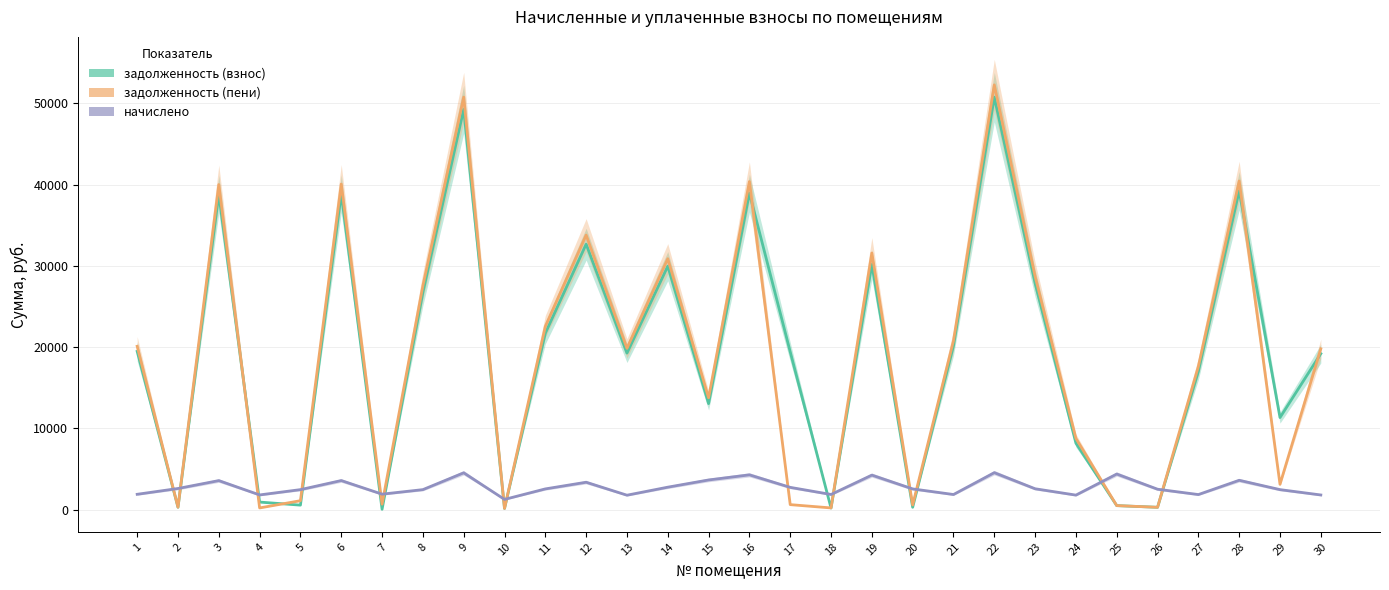

At 28, list the series in order from largest to smallest.

задолженность (пени), задолженность (взнос), начислено